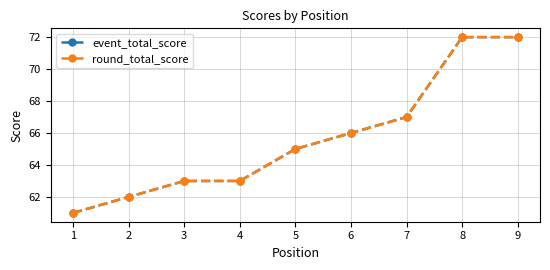

What is the sum of all round_total_score values?

591